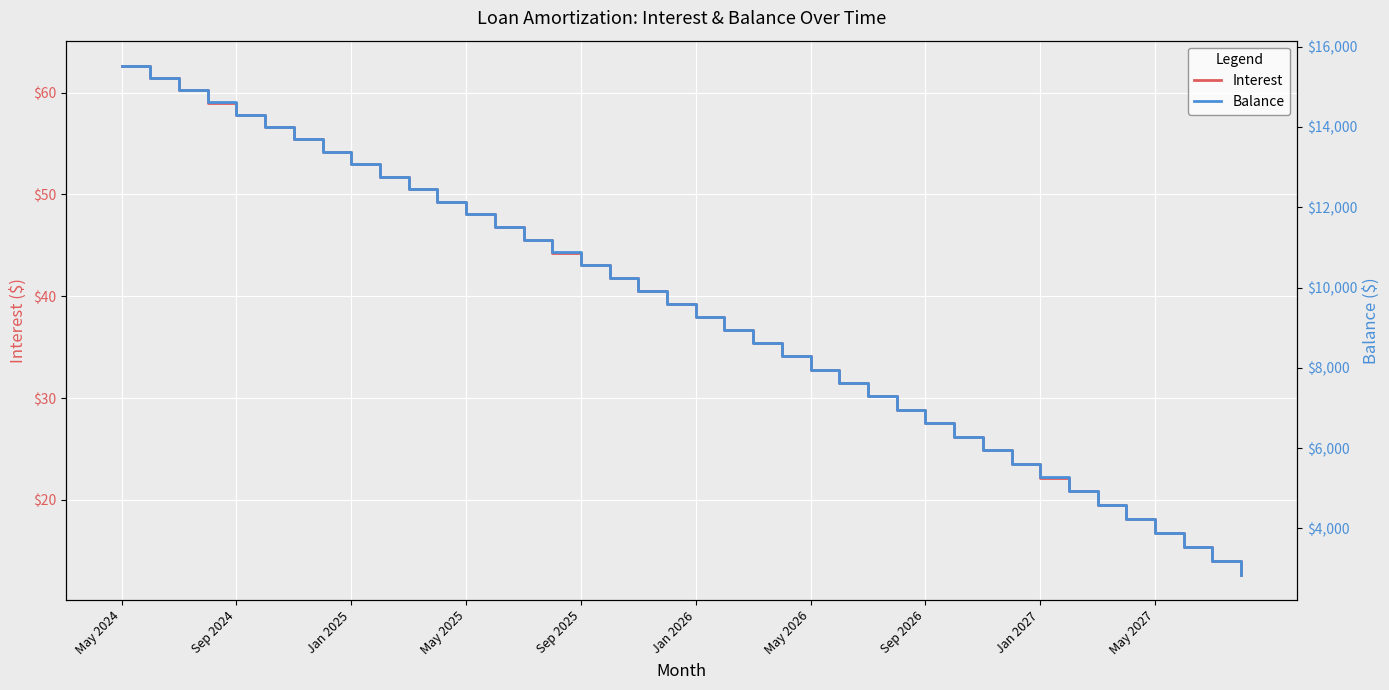

True or false: Interest has a value of 16.8 at May 2027.

True